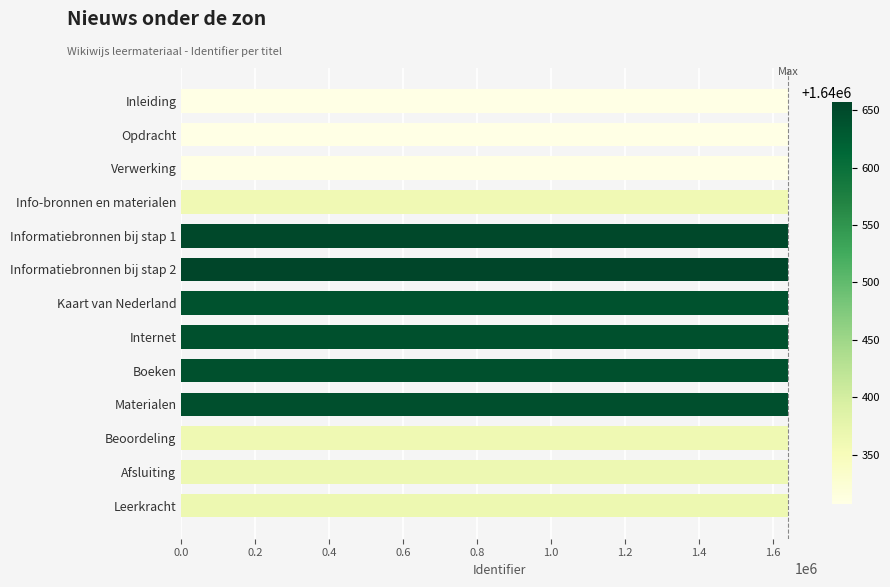

How many data points does each series have?

13